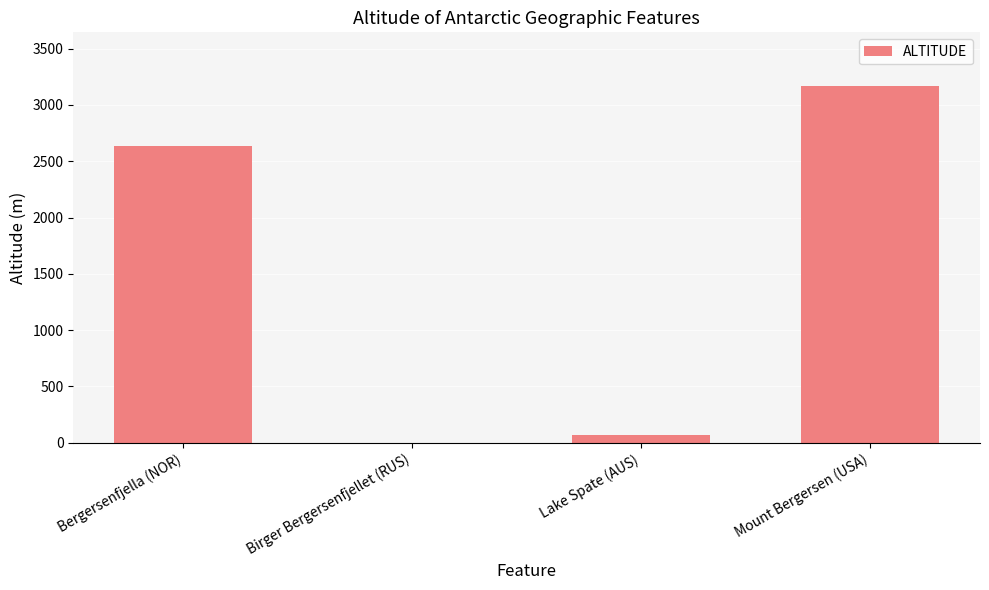

Reading left to right, transcribe all the data shown in this chart.

Bergersenfjella (NOR)=2636	Birger Bergersenfjellet (RUS)=0	Lake Spate (AUS)=68	Mount Bergersen (USA)=3170